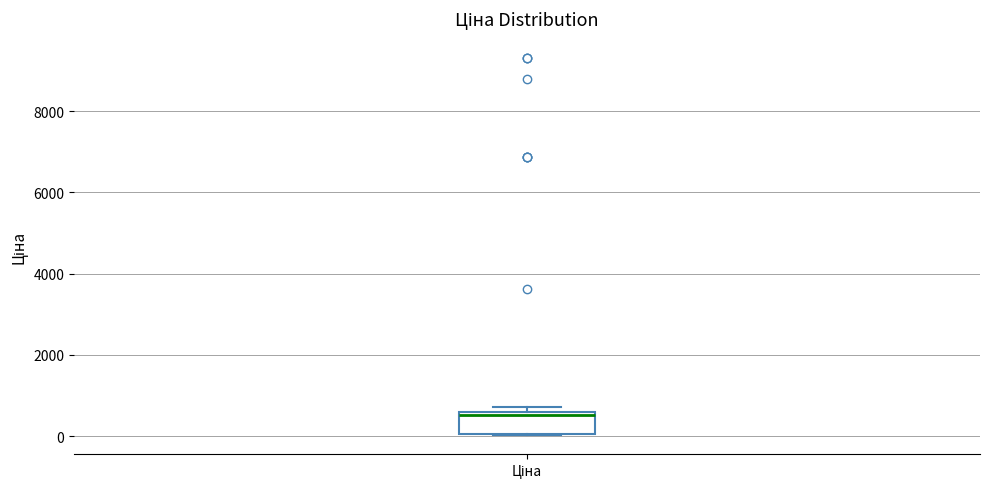

Read this box plot against the y-axis: the position of the median line, the range covered by the box, and the ends of both whiskers. The values are not printed on the chart, so give them approximately, as read against the axis.

median 600 (just below the box's upper edge), box 0 to 600, whiskers 0 to 800